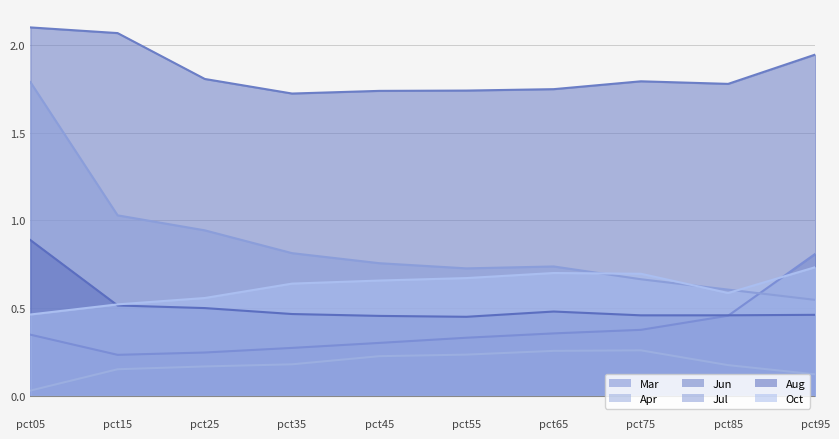

List the series in order of their peak value, highest first.

Jun, Jul, Aug, Mar, Oct, Apr